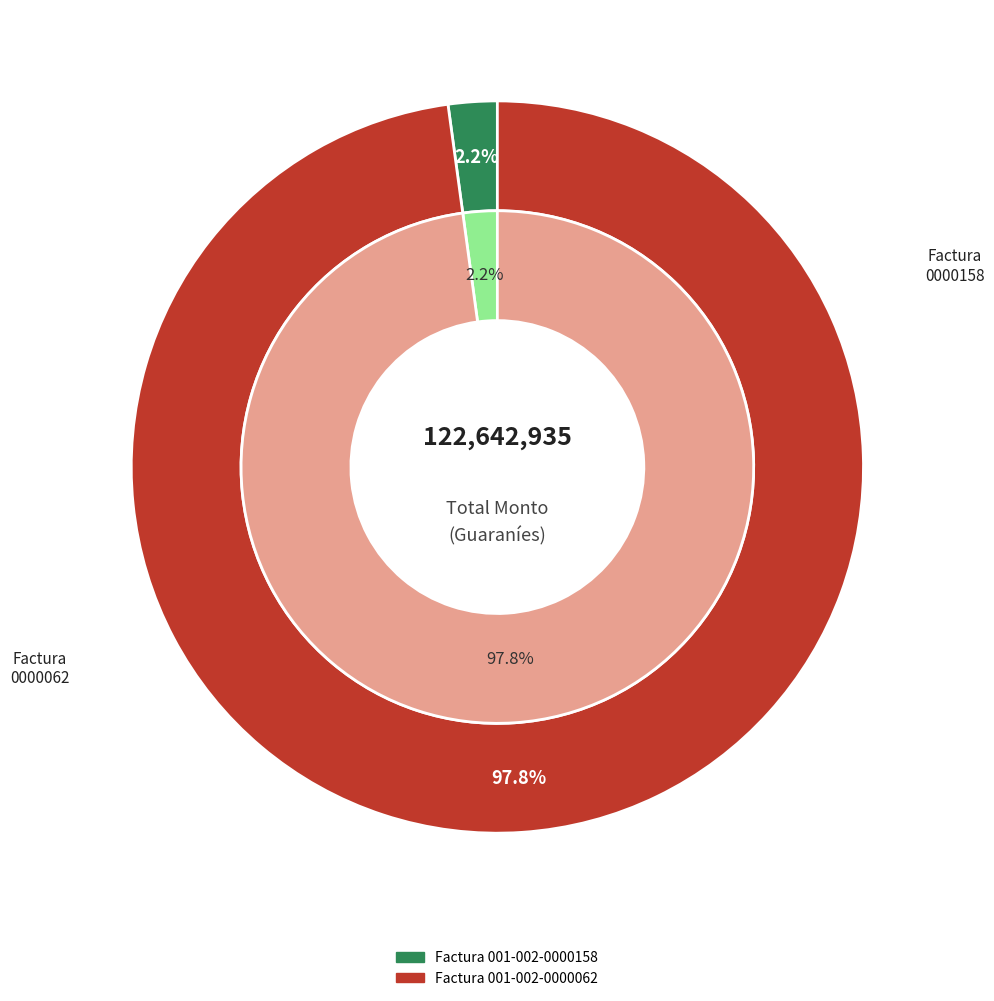

Which has a higher value, Factura 001-002-0000062 or Factura 001-002-0000158?

Factura 001-002-0000062